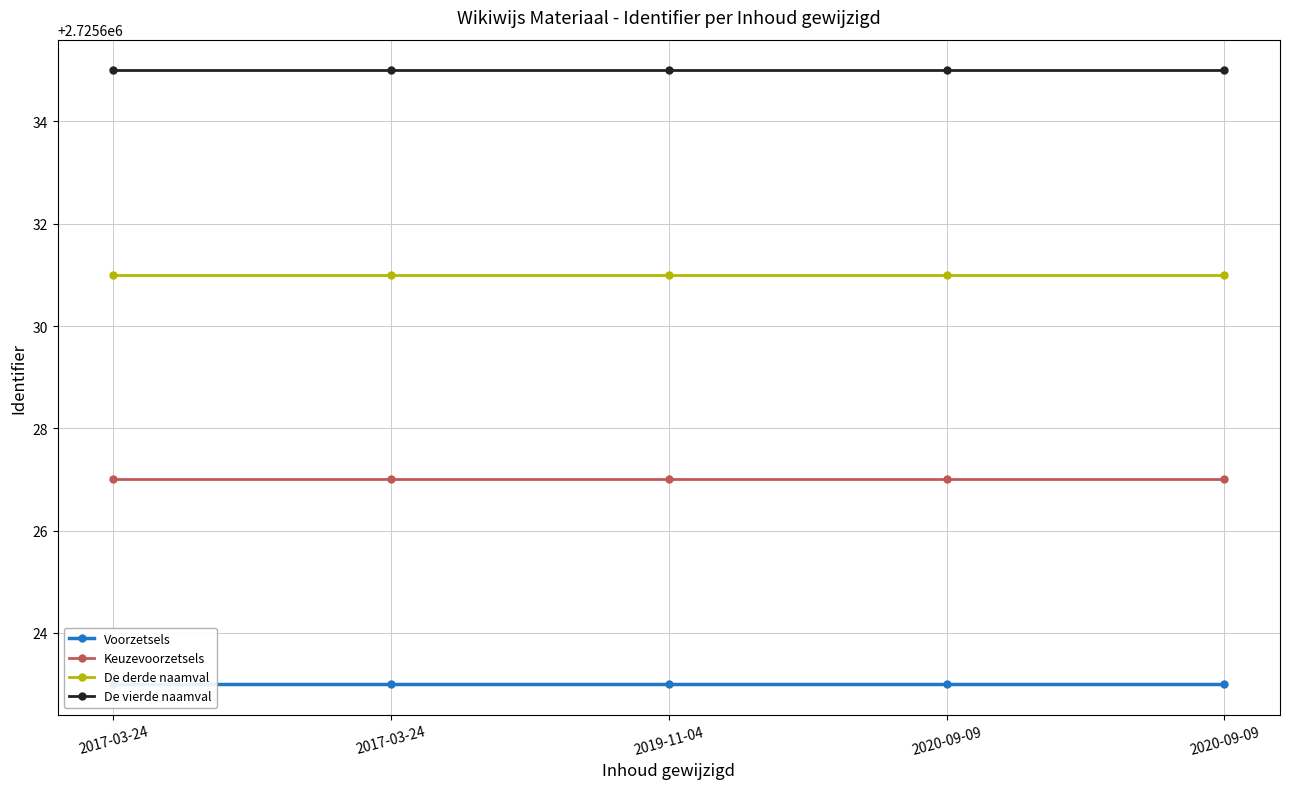

True or false: De derde naamval and De vierde naamval cross at least once.

False